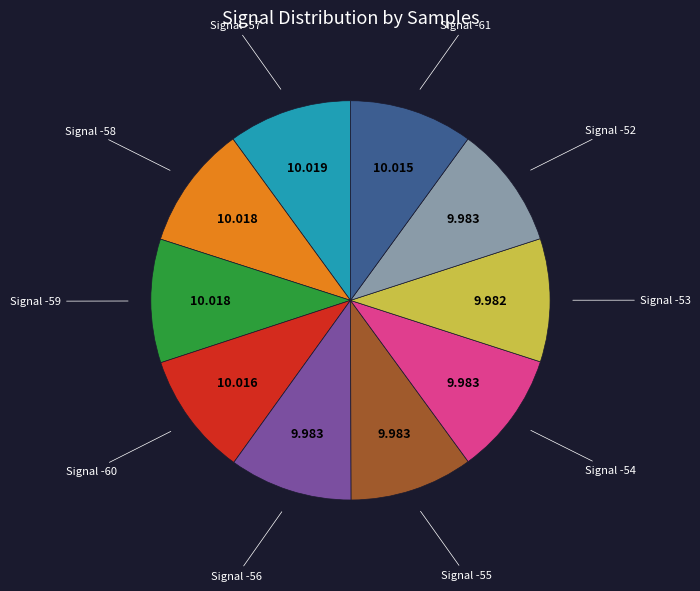

Does any single category account for the majority?

No